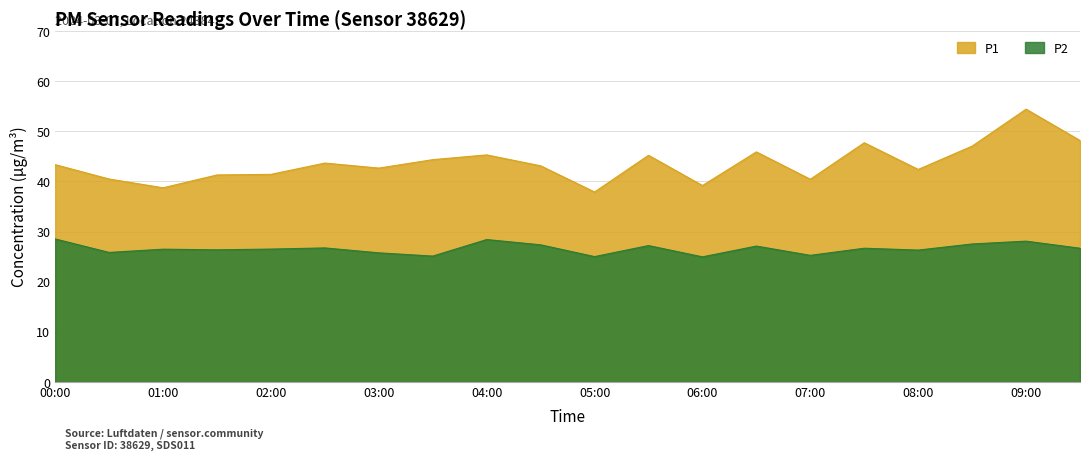

List the labels in order of P2 value, smallest first.

06:00, 05:00, 03:30, 07:00, 03:00, 00:30, 08:00, 01:30, 01:00, 02:00, 07:30, 09:30, 02:30, 06:30, 05:30, 04:30, 08:30, 09:00, 04:00, 00:00